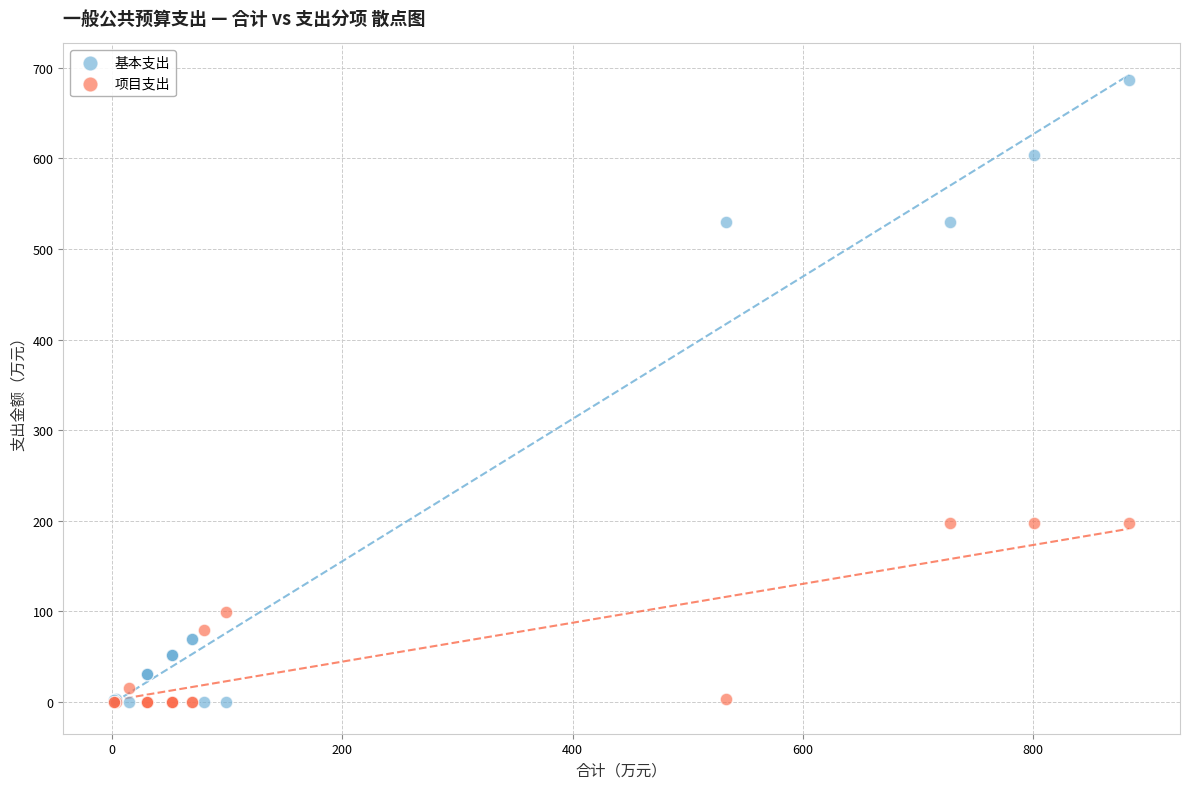

Which series has the largest Y range (max minus min)?

基本支出